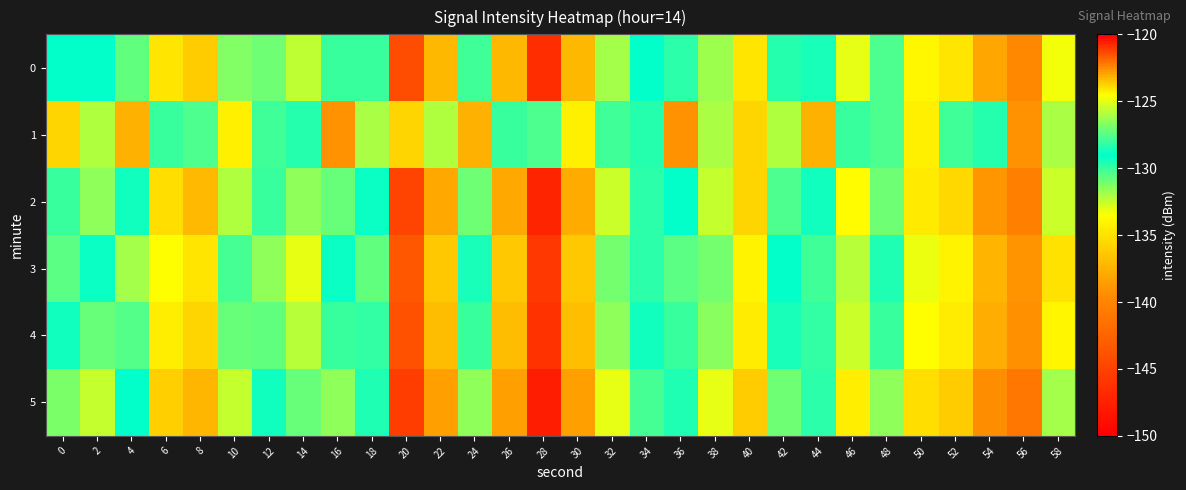

At which category is the sum across all series the highest?

58